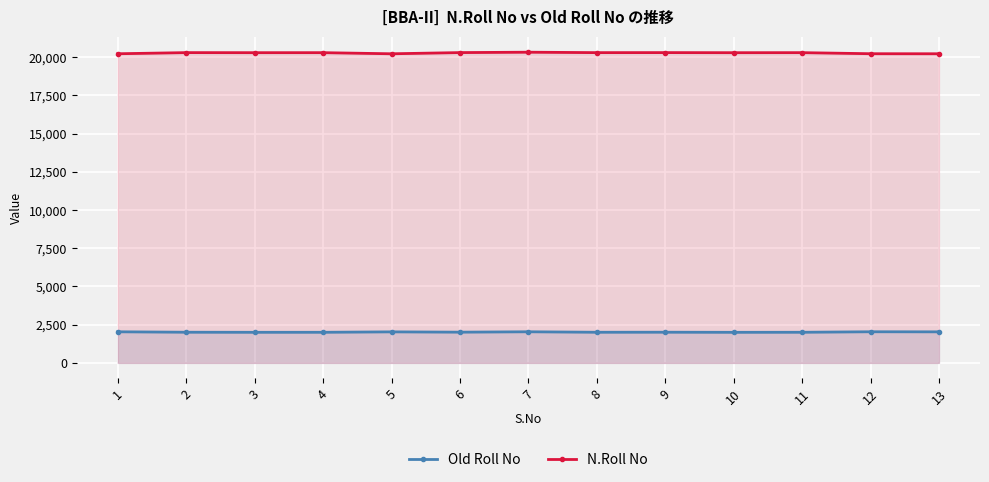

How many distinct data groups are displayed?

2